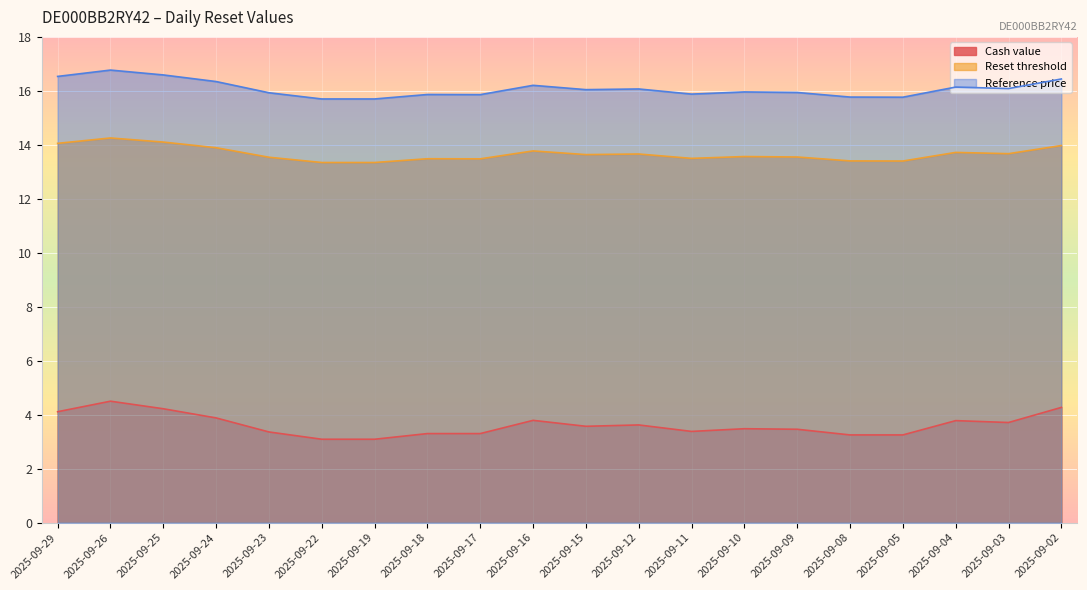

How many interior local peaks does the Reference price series have?

6